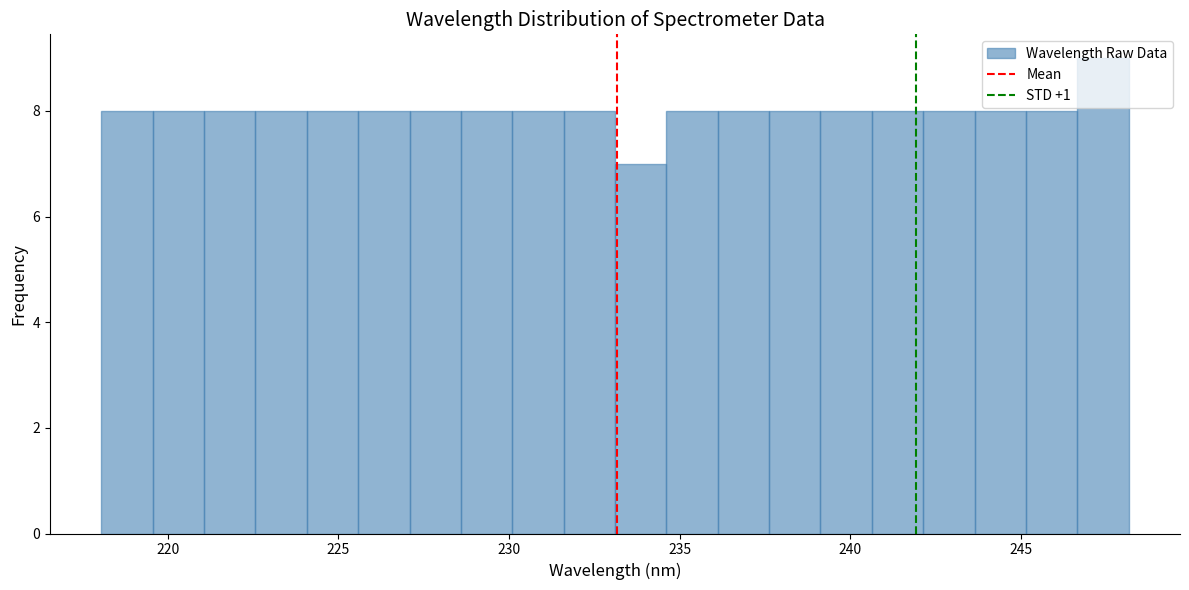

Around what value on the x-axis is the tallest bar? Give the approximate position of its centre, as read against the axis.

247.5